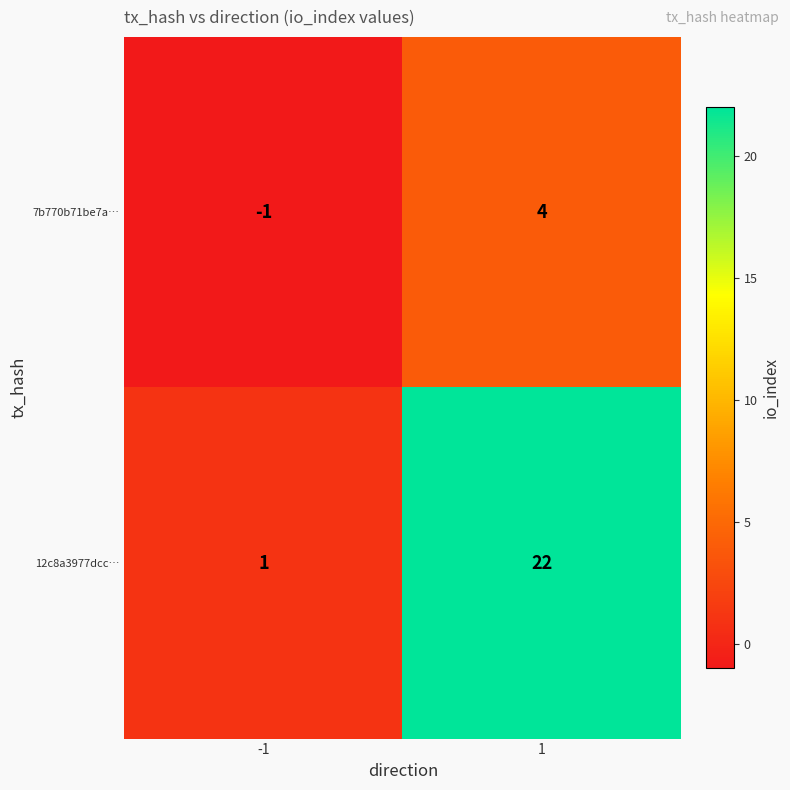

At -1, list the series in order from smallest to largest.

7b770b71be7a…, 12c8a3977dcc…